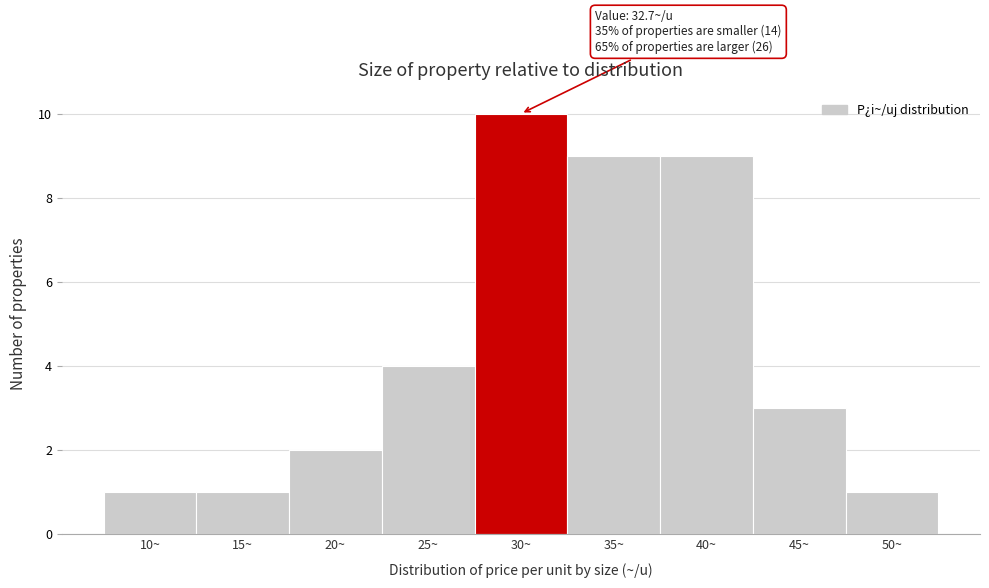

Reading left to right, what are all the values shown in this chart?

1	1	2	4	10	9	9	3	1